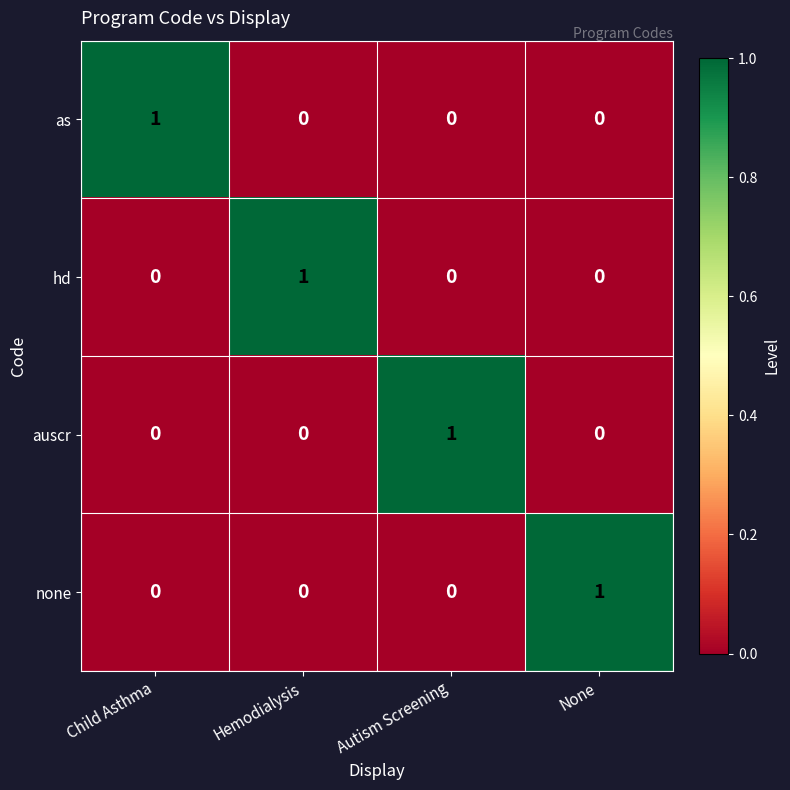

Reading left to right, extract all data points from this chart.

as: 1	0	0	0
hd: 0	1	0	0
auscr: 0	0	1	0
none: 0	0	0	1